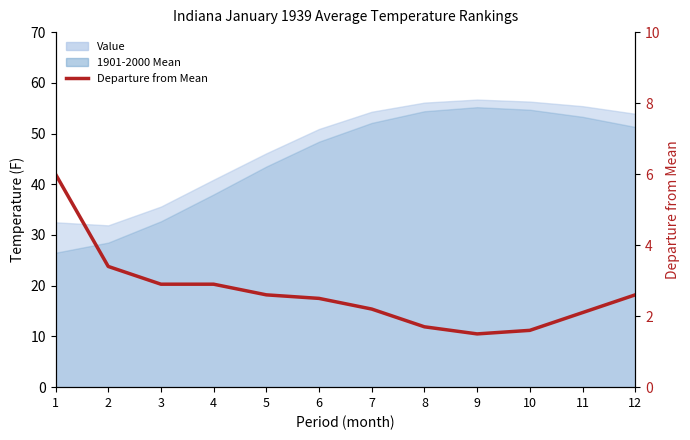

Is it true that the value at 5 is 2.6?

True